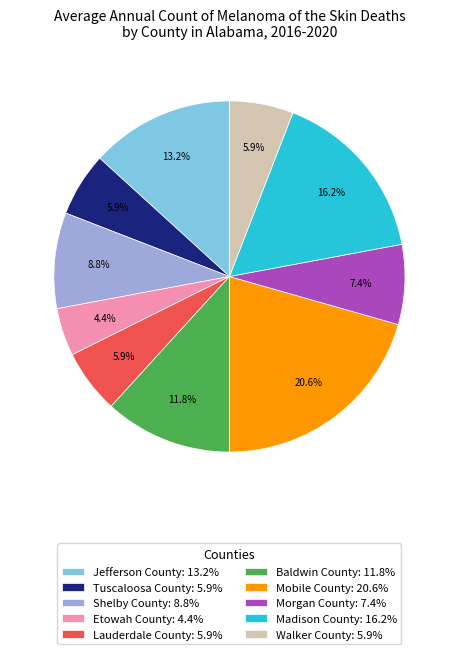

Approximately how many times larger is the value at Tuscaloosa County: 5.9% compared to Etowah County: 4.4%?

1.3